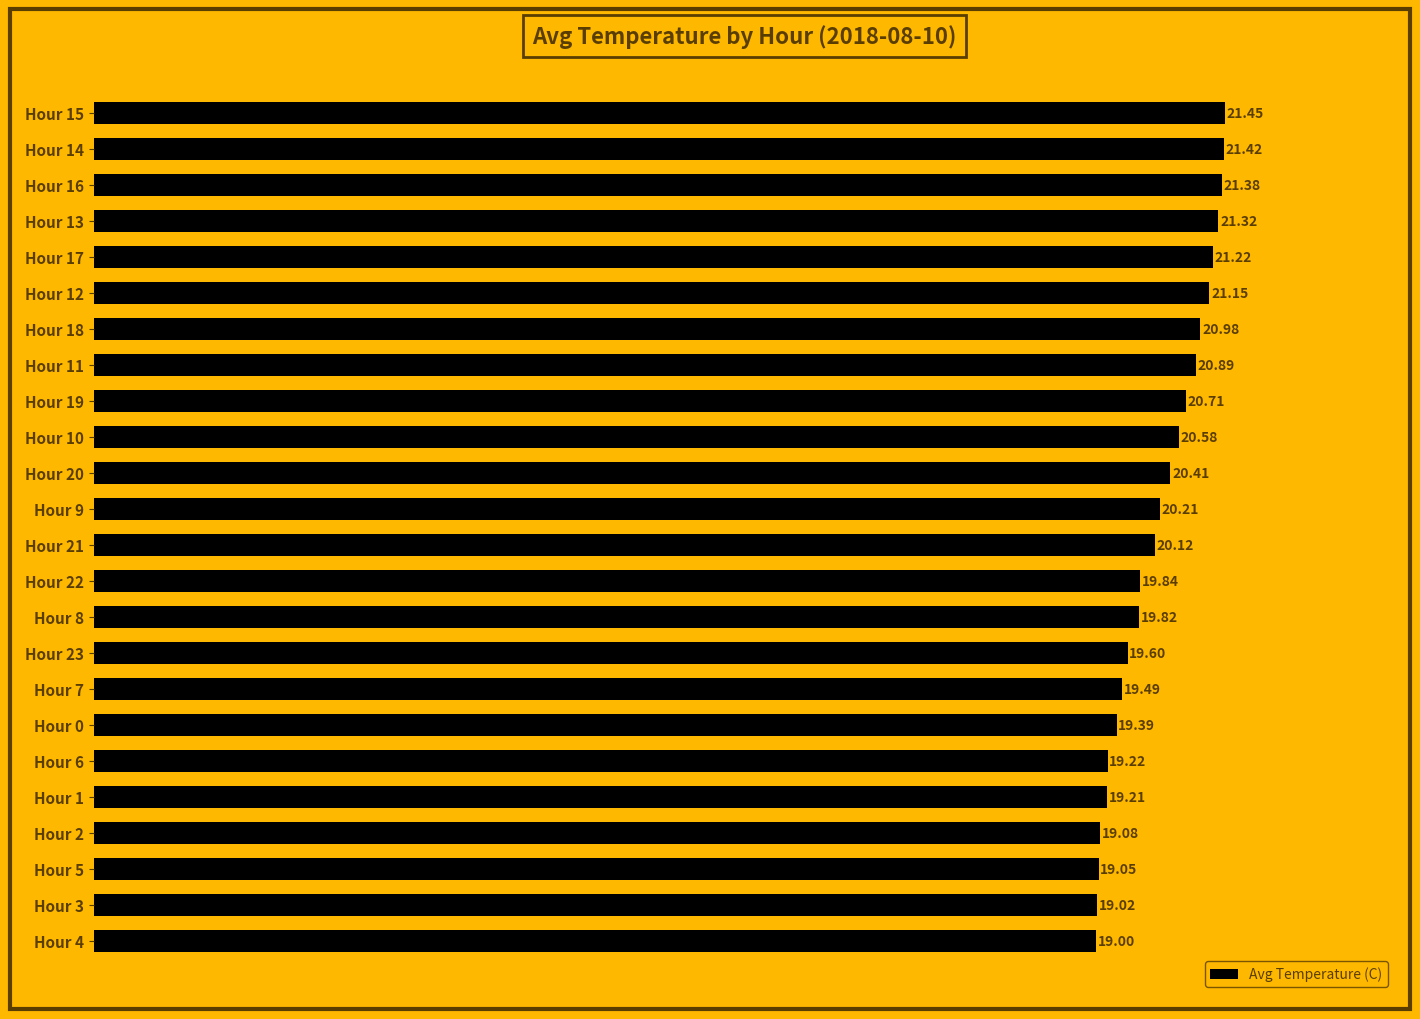

Does the chart contain any negative values?

No